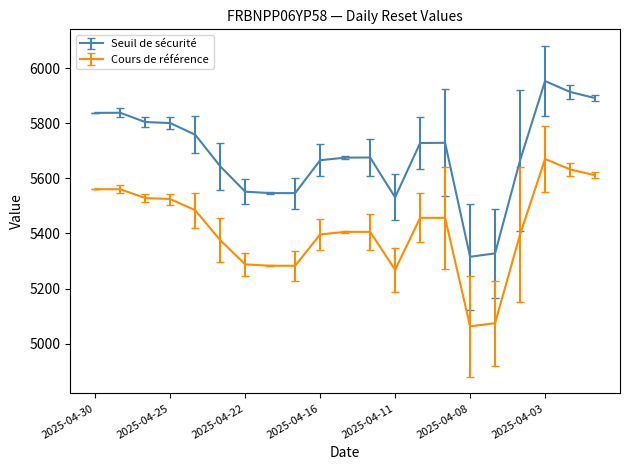

What is the maximum value for Seuil de sécurité?

5954.3